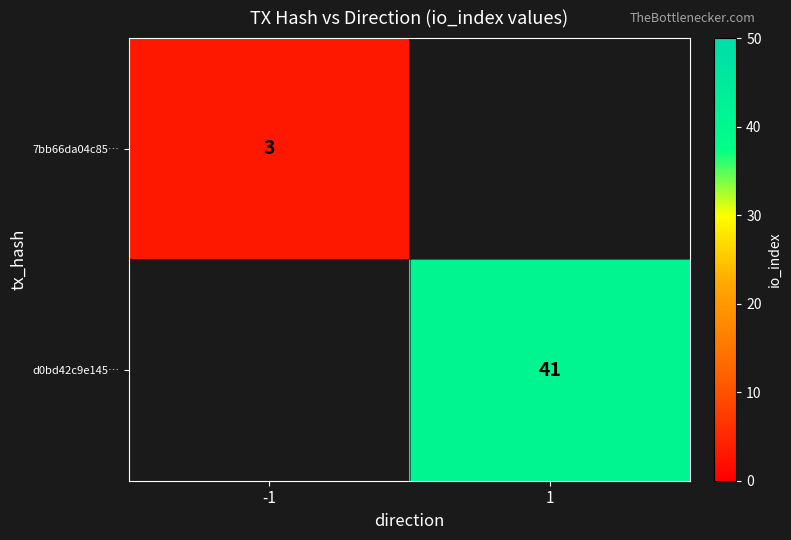

The 7bb66da04c85… series shows 3 at -1. True or false?

True